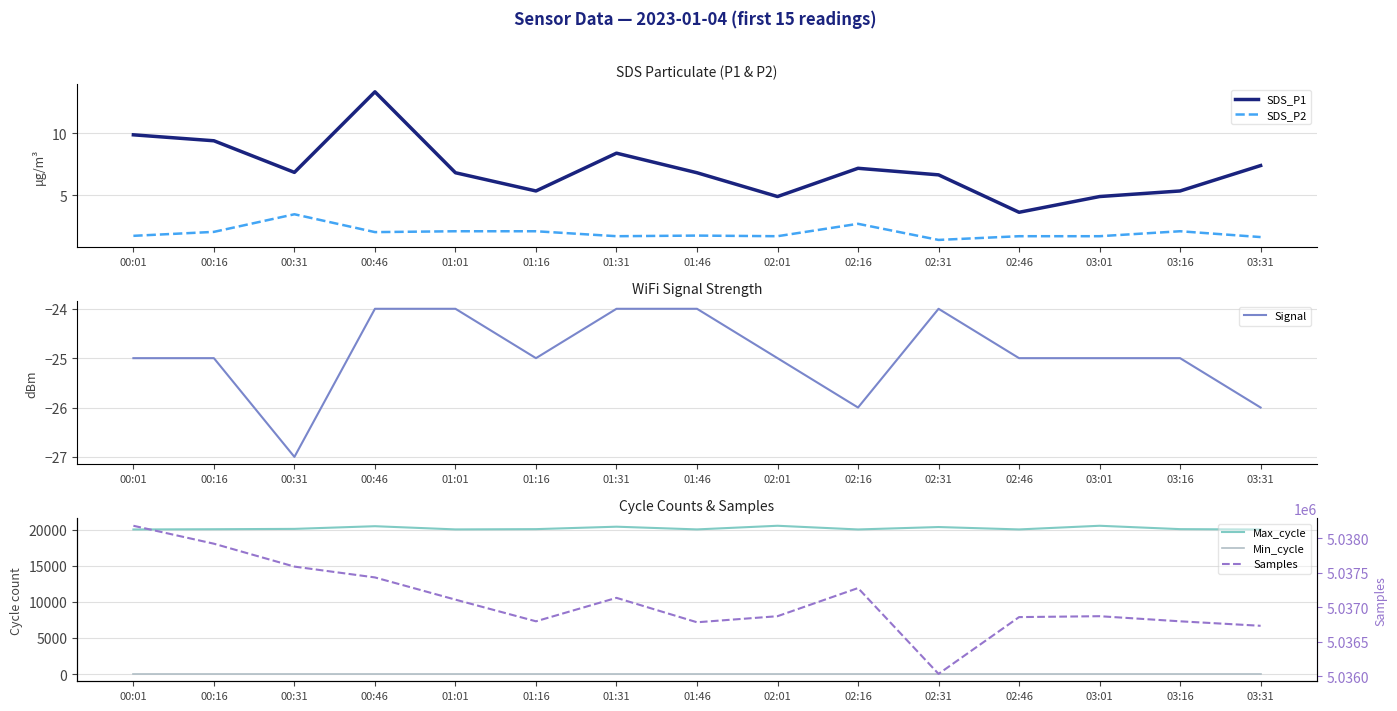

Where is the first local minimum for Max_cycle?

01:01